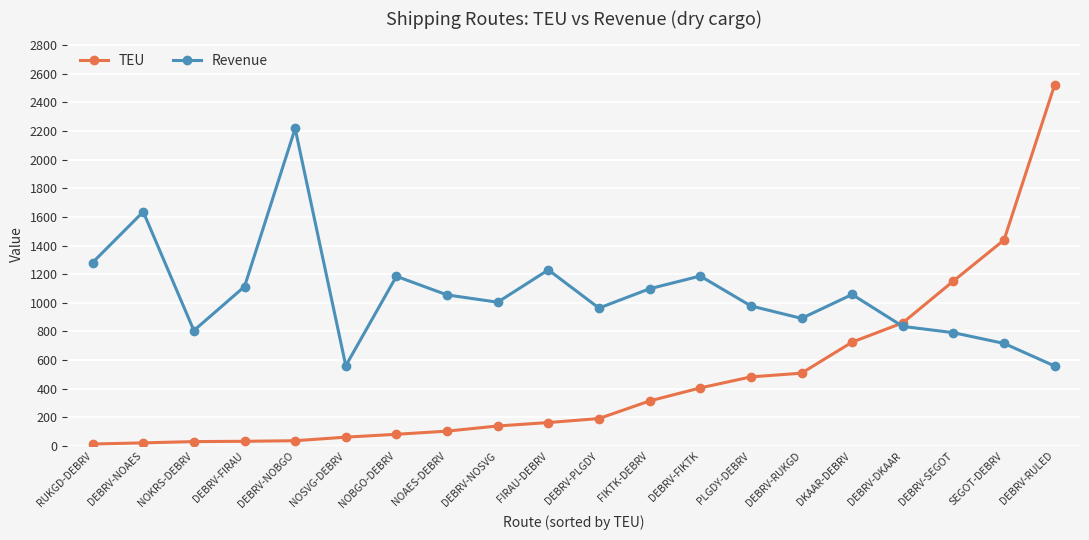

What is the total value across all series at DEBRV-SEGOT?

1943